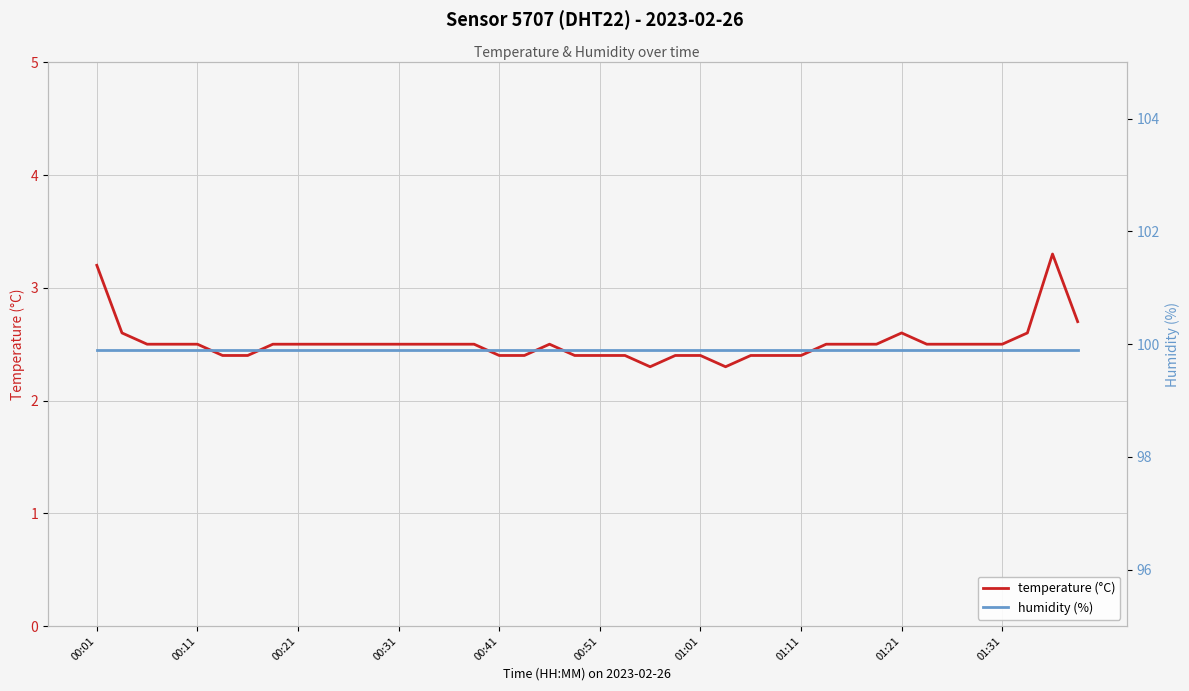

What is the minimum value for temperature (°C)?

2.3